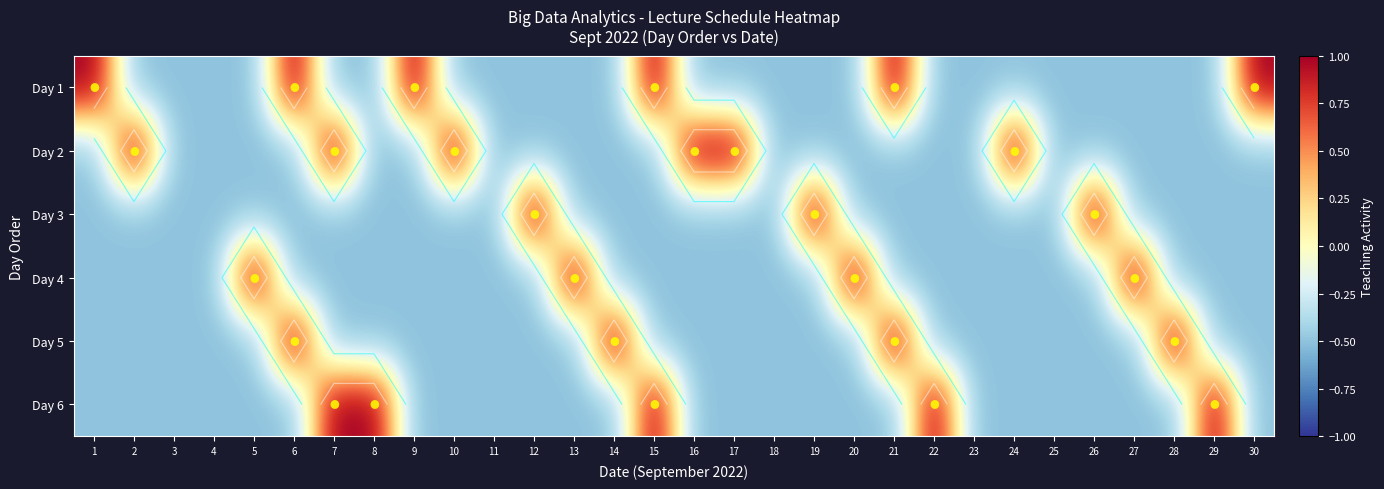

The value of Day 2 at 22 is -0.5. True or false?

True